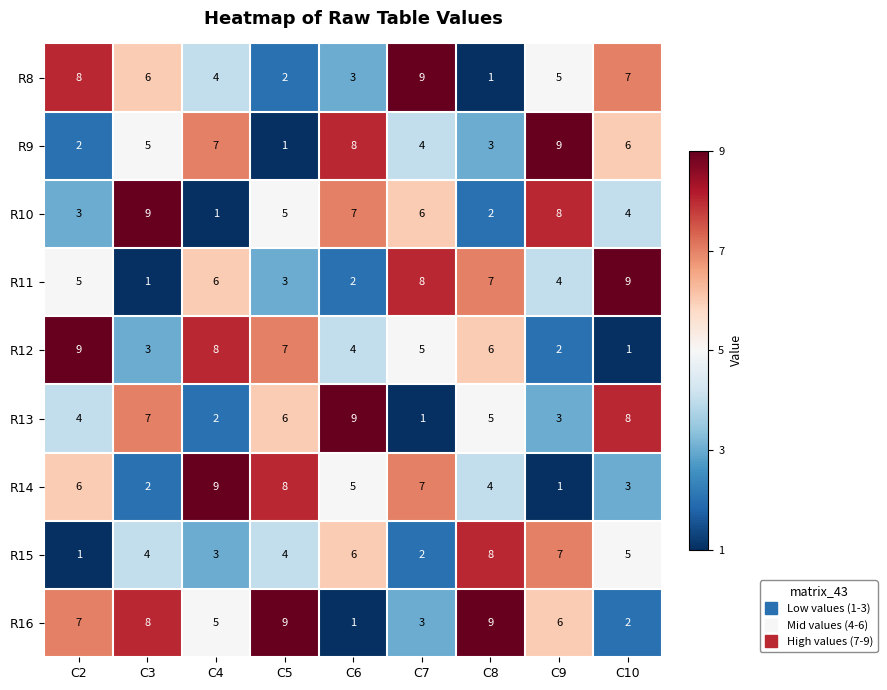

Which series has the largest total across all categories?

R16